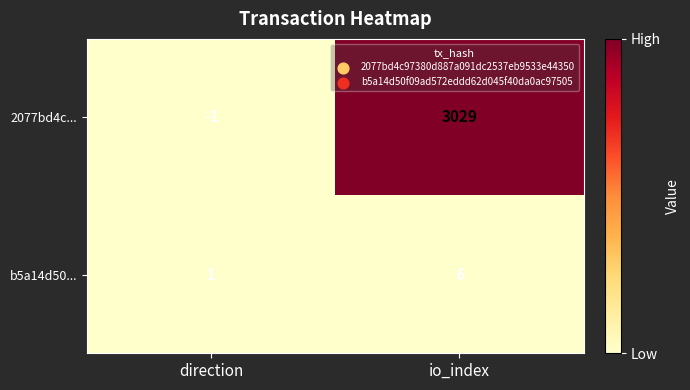

What is the smallest value displayed?

-1